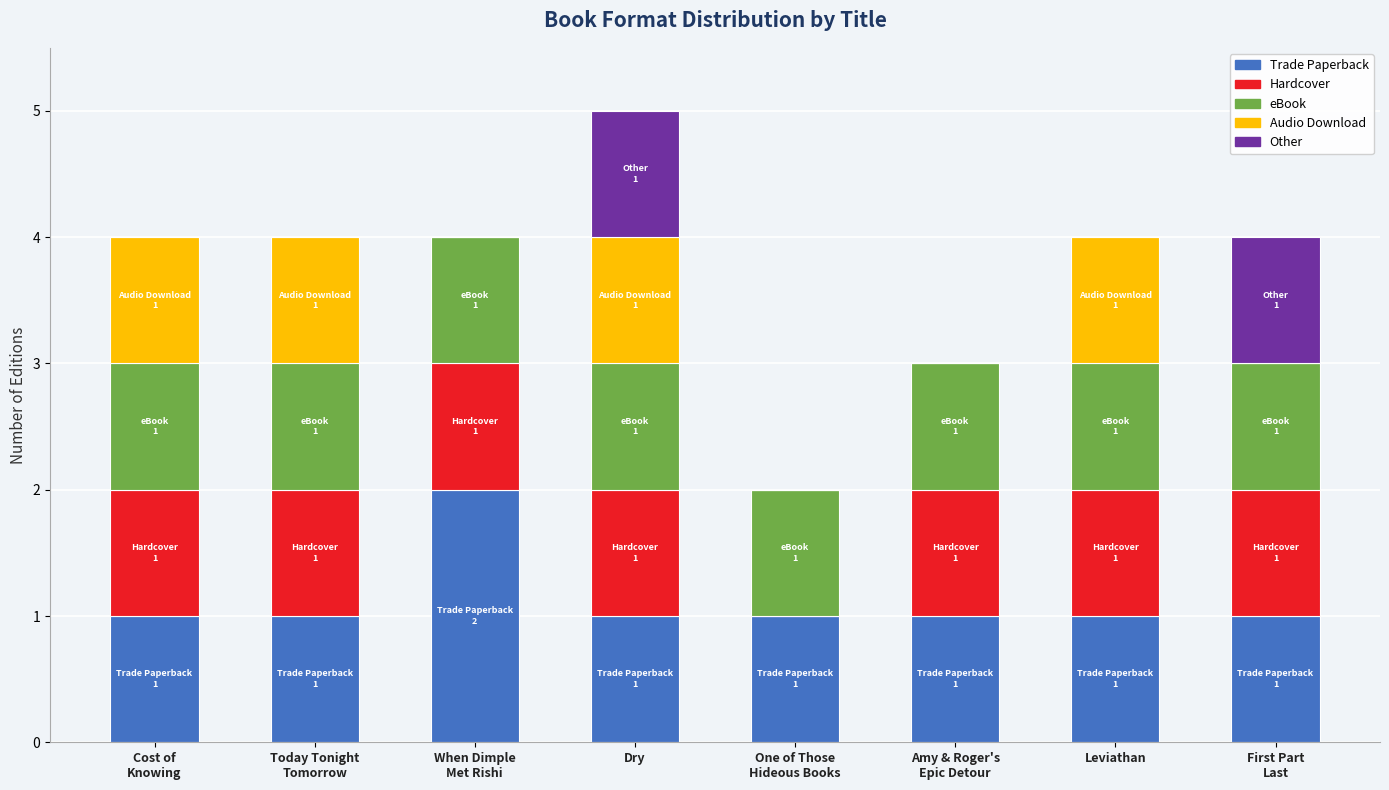

At which category is the sum across all series the highest?

Dry